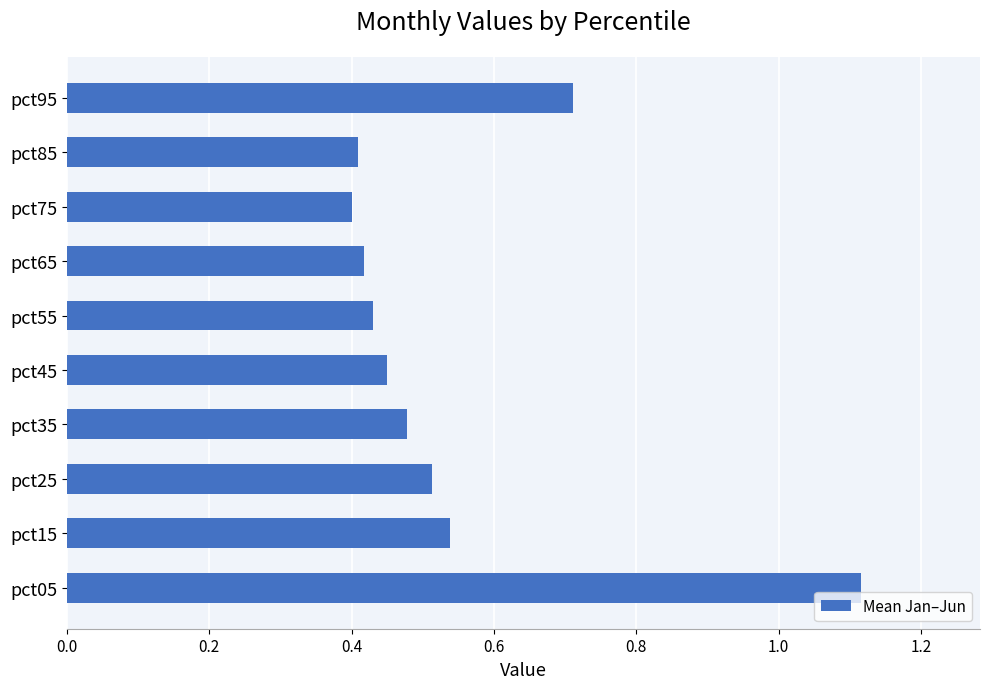

Is it true that the value at pct95 is 0.3?

False